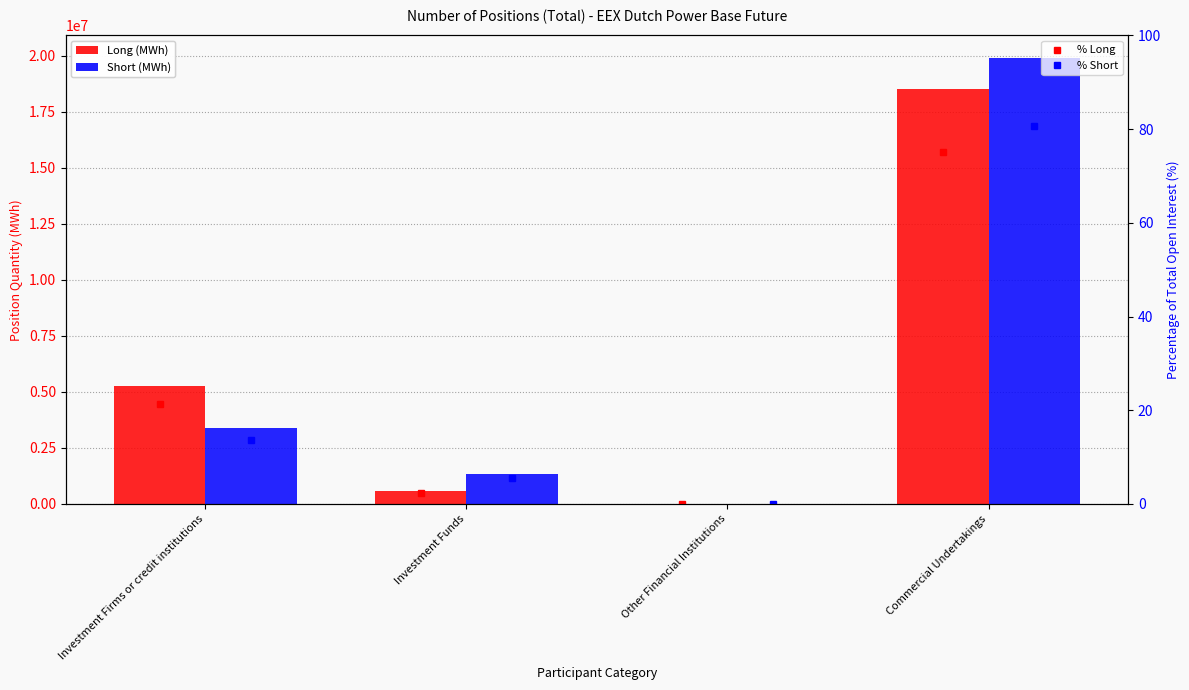

At Investment Firms or credit institutions, list the series in order from smallest to largest.

% Short, % Long, Short, Long